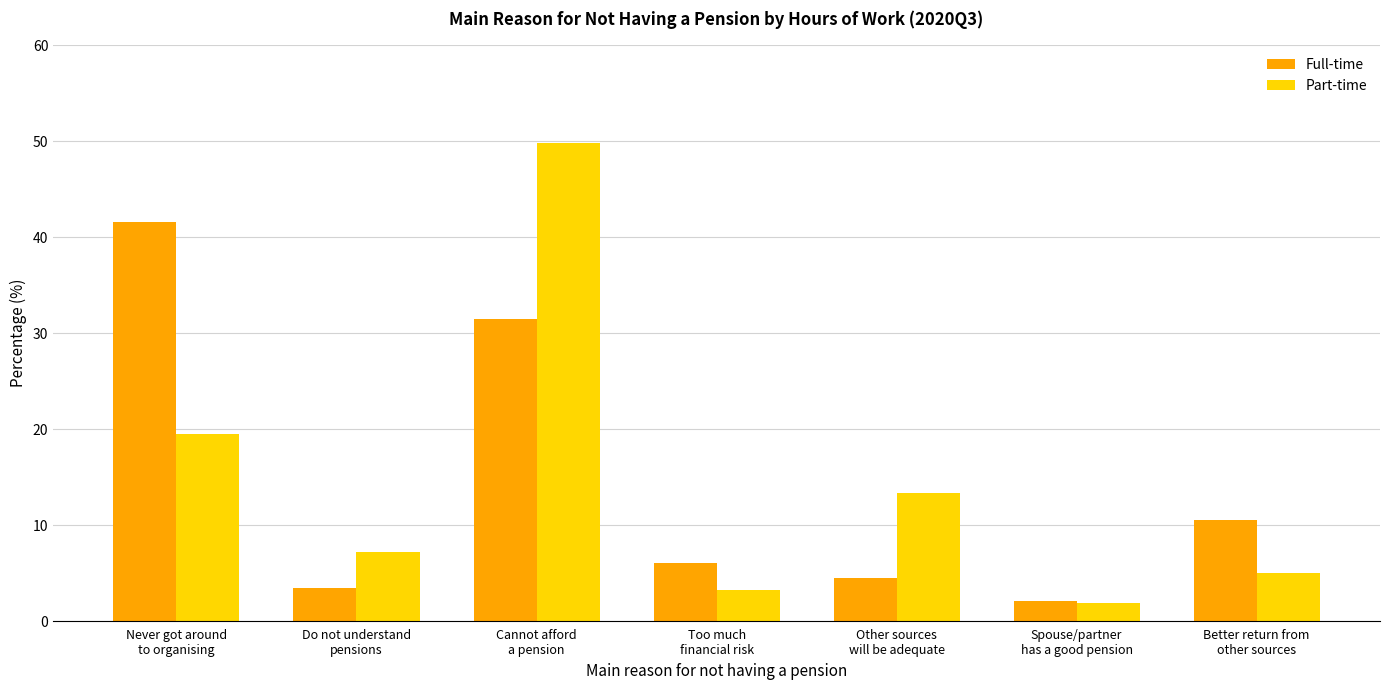

What is the total value across all series at Too much
financial risk?

9.3